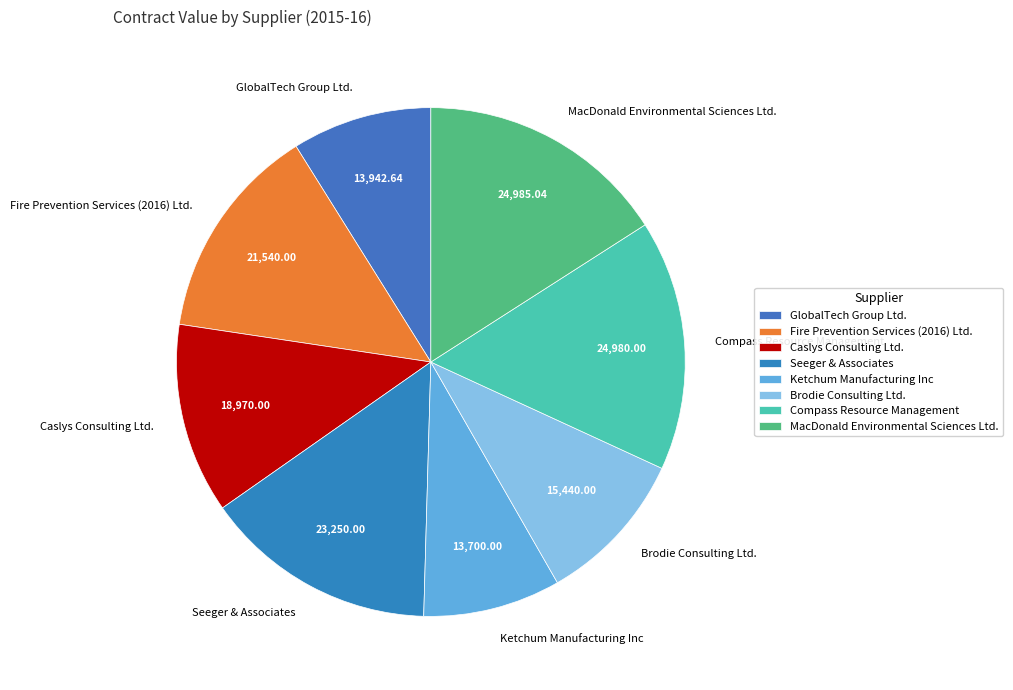

Between Caslys Consulting Ltd. and GlobalTech Group Ltd., which is larger?

Caslys Consulting Ltd.